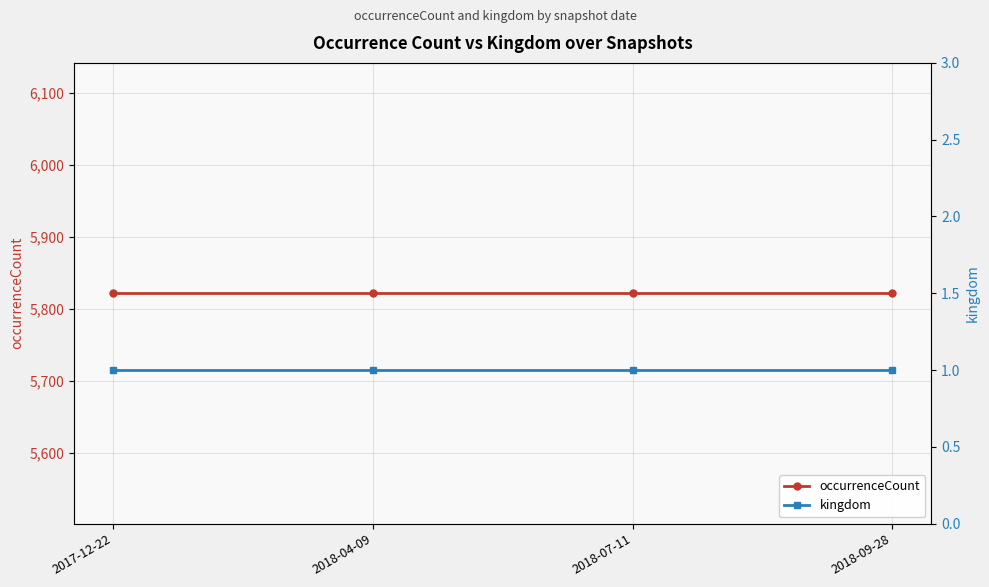

Reading left to right, extract all data points from this chart.

occurrenceCount: 2017-12-22=5822	2018-04-09=5822	2018-07-11=5822	2018-09-28=5822
kingdom: 2017-12-22=1	2018-04-09=1	2018-07-11=1	2018-09-28=1